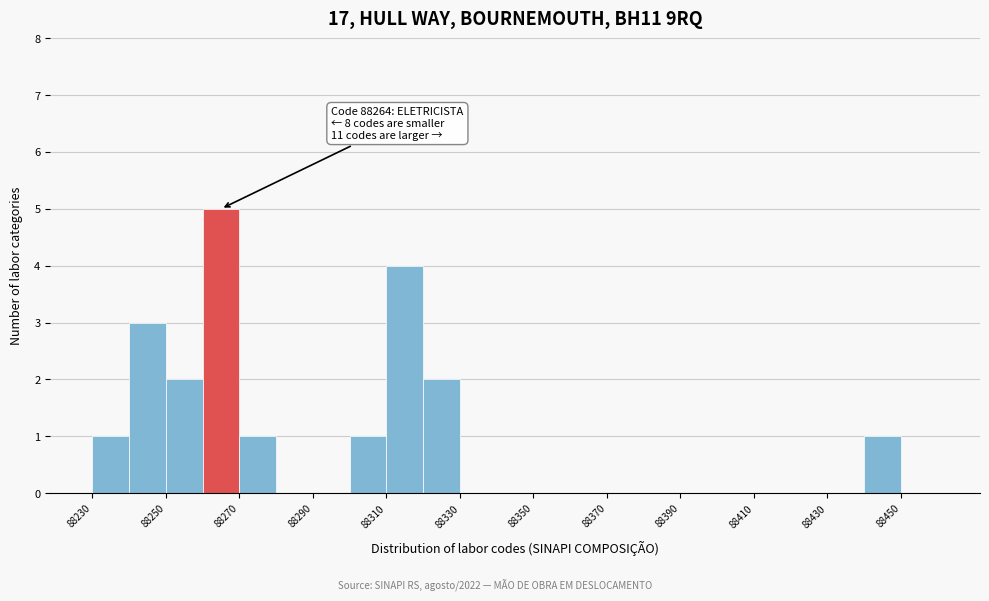

Which range on the x-axis has the tallest bar?

88260 to 88270